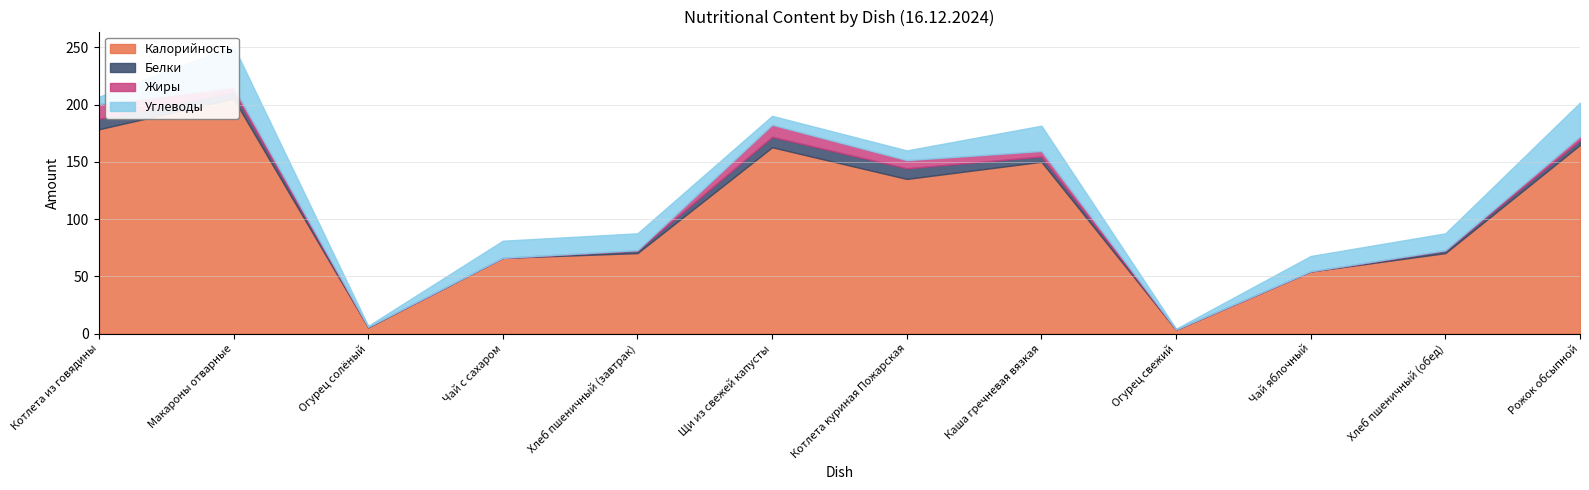

Reading right to left, transcribe all the data shown in this chart.

Калорийность: 164.8	70.3	54.3	3.4	150.1	135.1	162.8	70.3	66.2	5.5	205.3	178.5
Белки: 4.0	2.3	0.1	0.2	4.6	9.3	9.1	2.3	0.0	0.4	5.7	9.1
Жиры: 3.4	0.2	0.1	0.0	4.8	7.1	10.6	0.2	0.0	0.1	4.3	13.0
Углеводы: 29.6	14.8	13.4	0.6	22.1	8.5	7.7	14.8	15.0	0.8	36.0	6.3